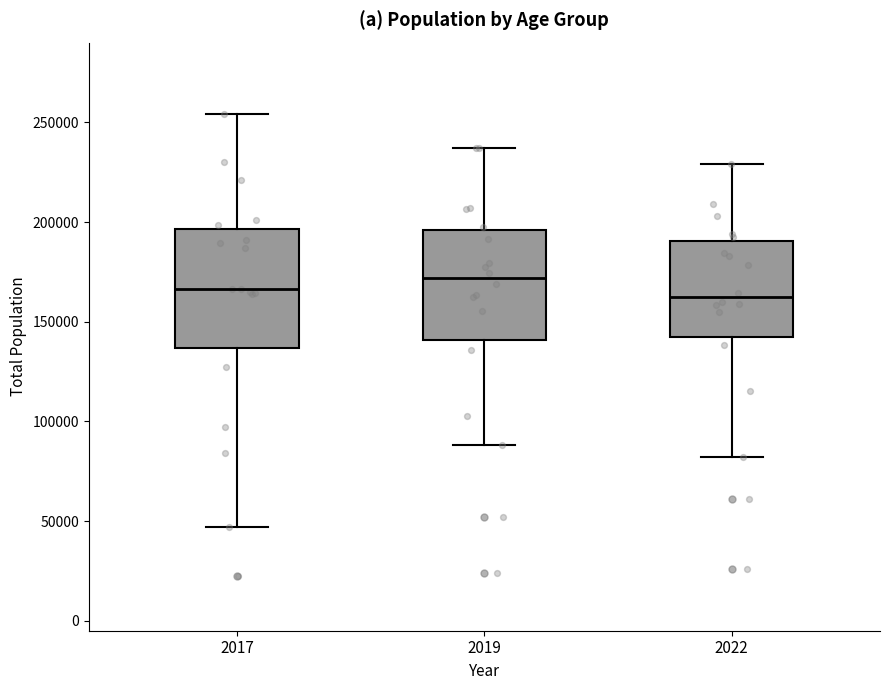

Reading left to right, transcribe this box plot: for each box, give where its median line is, the range the box spans, and where its two whiskers end, as read against the y-axis. The values are not printed on the chart, so give them approximately, as read against the axis.

2017: median 165000, box 135000 to 195000, whiskers 45000 to 255000
2019: median 170000, box 140000 to 195000, whiskers 90000 to 235000
2022: median 160000, box 145000 to 190000, whiskers 80000 to 230000